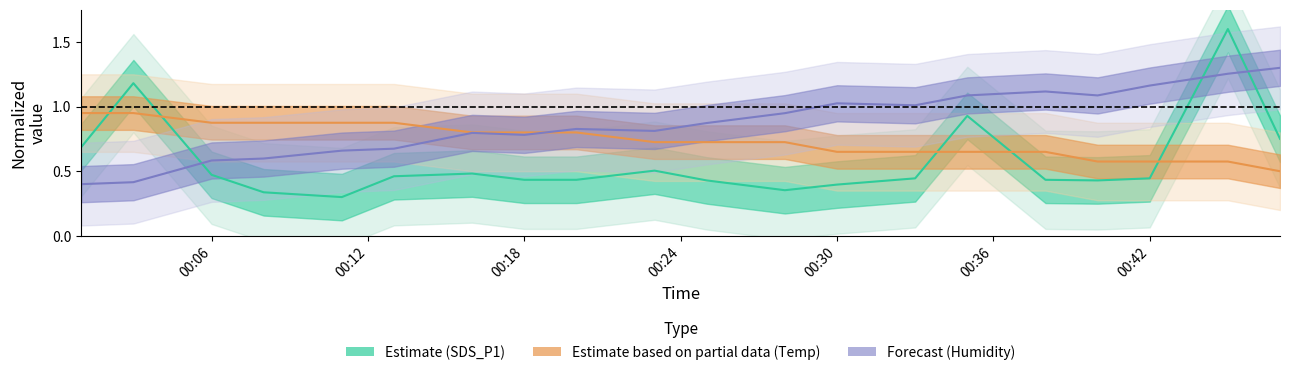

Where is Temp nearest to the value 0?

2021/06/01 00:47